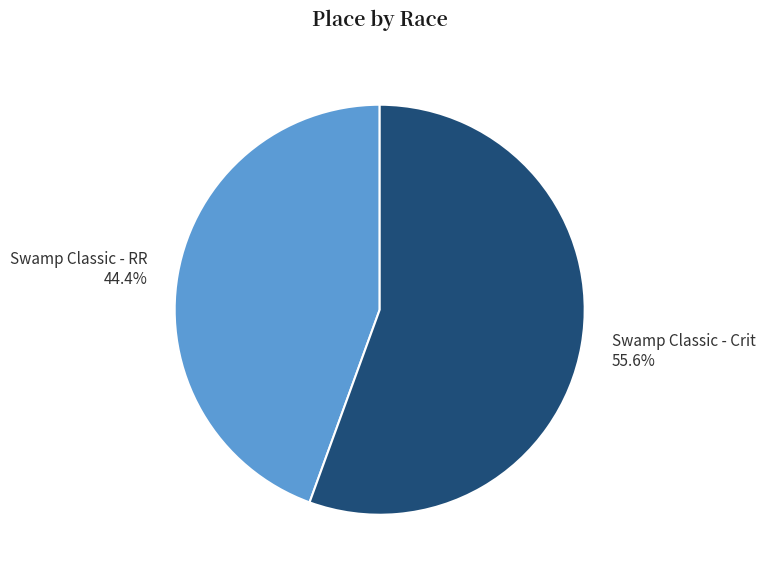

To the nearest percent, what percentage of the pie is Swamp Classic - RR?

44%